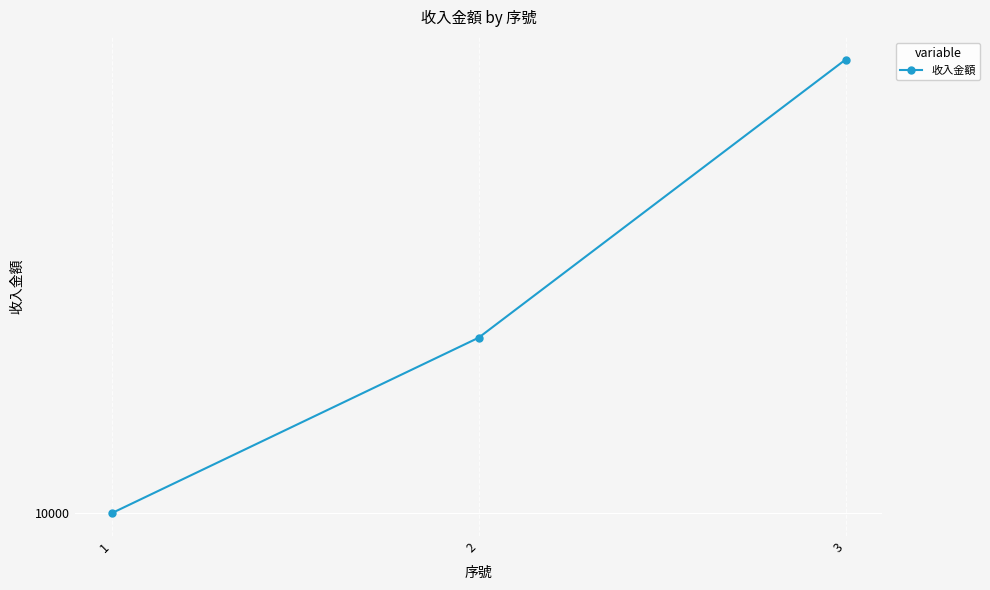

How many lines are shown in the chart?

1